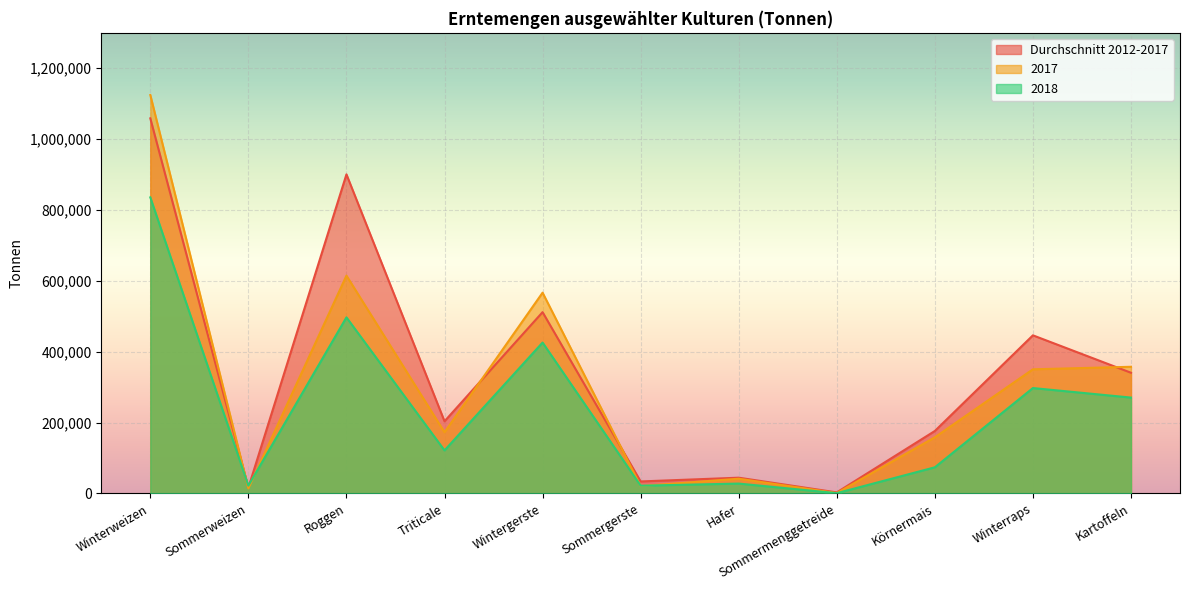

Reading left to right, transcribe all the data shown in this chart.

Durchschnitt 2012-2017: Winterweizen=1058700	Sommerweizen=16300	Roggen=900600	Triticale=203700	Wintergerste=511700	Sommergerste=33900	Hafer=44500	Sommermenggetreide=3000	Körnermais=176300	Winterraps=446300	Kartoffeln=340700
2017: Winterweizen=1124500	Sommerweizen=14300	Roggen=614800	Triticale=172700	Wintergerste=566700	Sommergerste=20900	Hafer=41600	Sommermenggetreide=1100	Körnermais=158500	Winterraps=350400	Kartoffeln=357500
2018: Winterweizen=835600	Sommerweizen=22000	Roggen=497000	Triticale=121500	Wintergerste=425900	Sommergerste=21900	Hafer=27900	Sommermenggetreide=800	Körnermais=73800	Winterraps=297500	Kartoffeln=270600